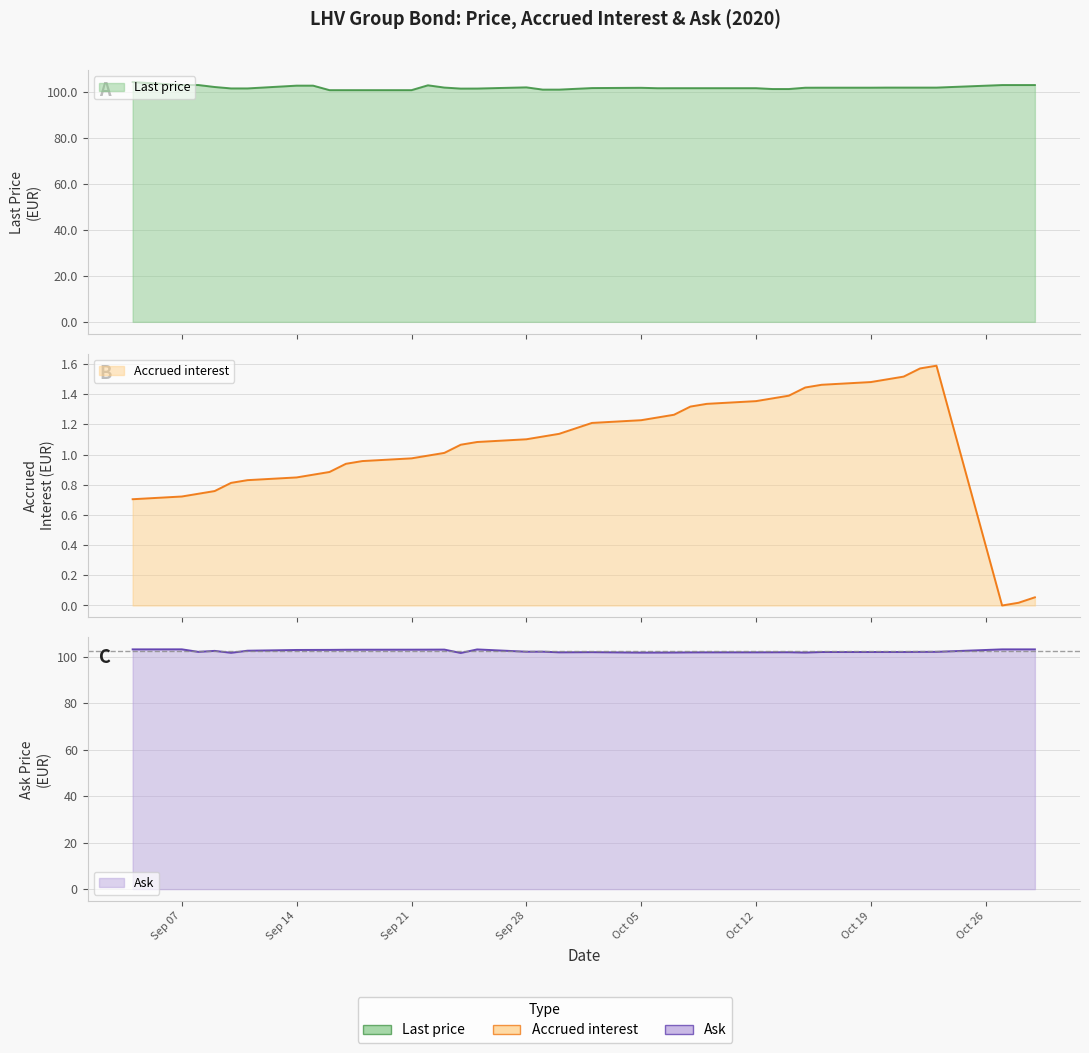

Which has a higher value, 2020-09-16 or 2020-10-14?

2020-10-14